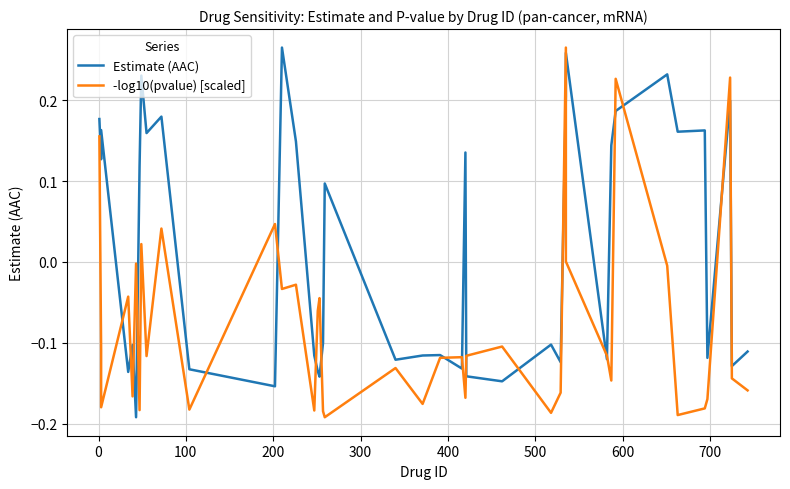

The -log10(pvalue) [scaled] series shows 0.0 at 11. True or false?

False